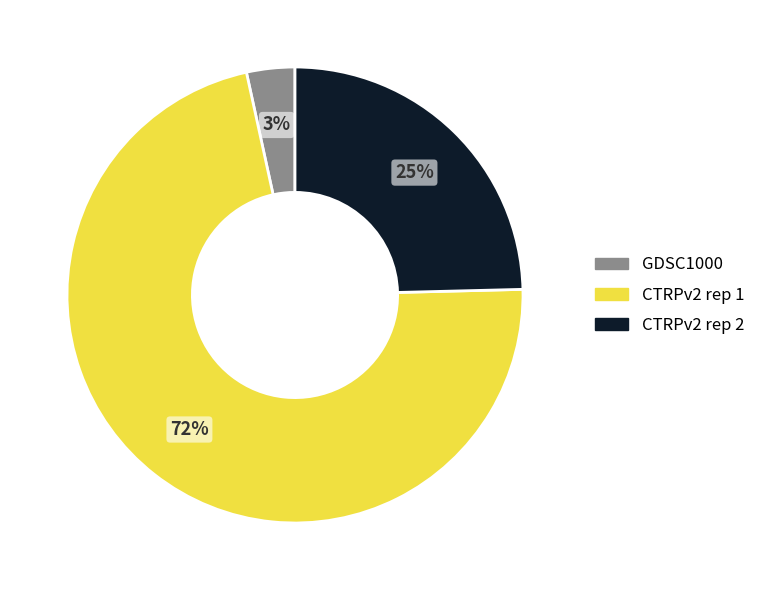

To the nearest percent, what is the combined percentage of CTRPv2 rep 1 and CTRPv2 rep 2?

97%